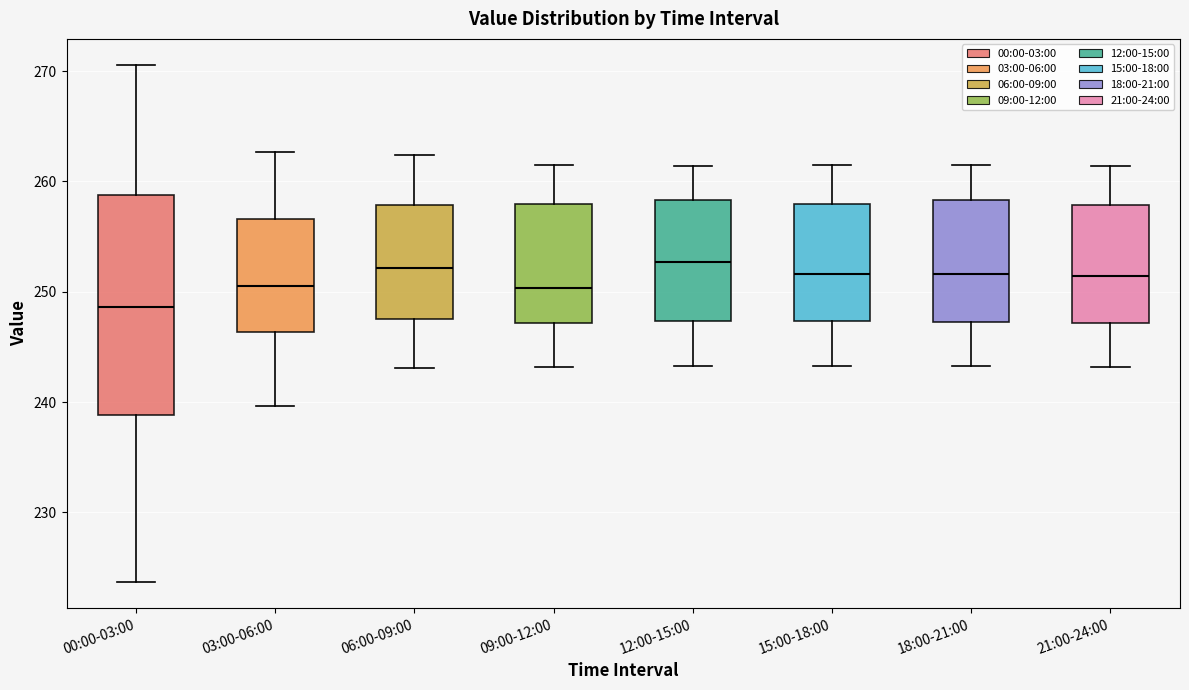

Comparing the boxes themselves (not the whiskers), which one is the tallest?

00:00-03:00